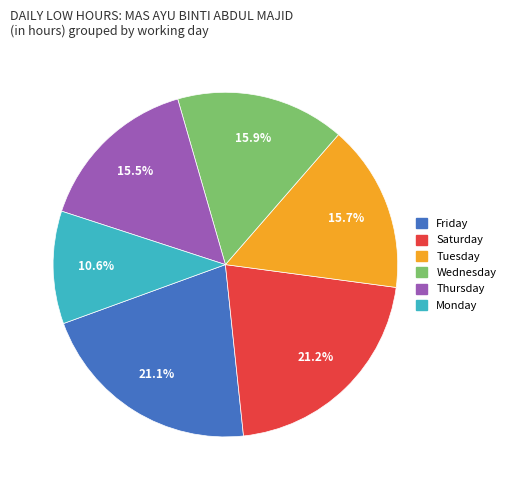

Is there any slice that represents more than half of the pie?

No